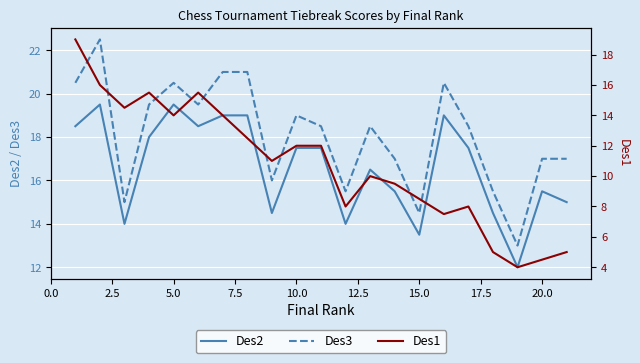

True or false: Des1 and Des3 cross at least once.

False